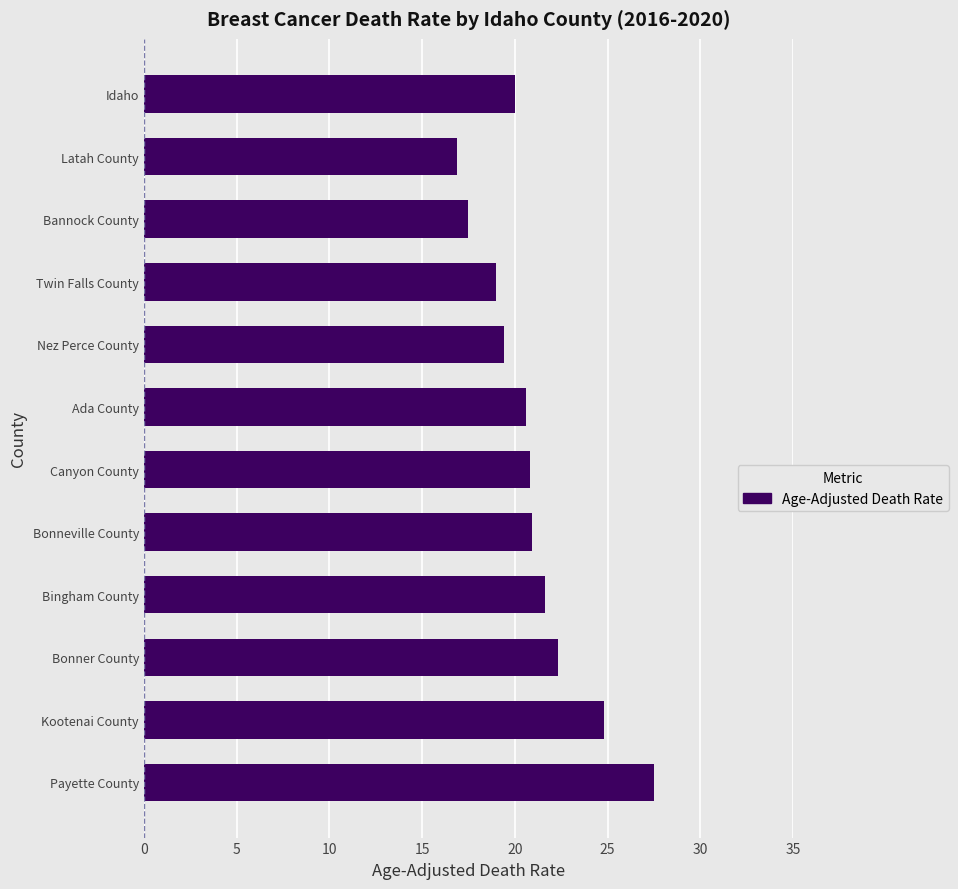

What is the difference between the values at Kootenai County and Bannock County?

7.3